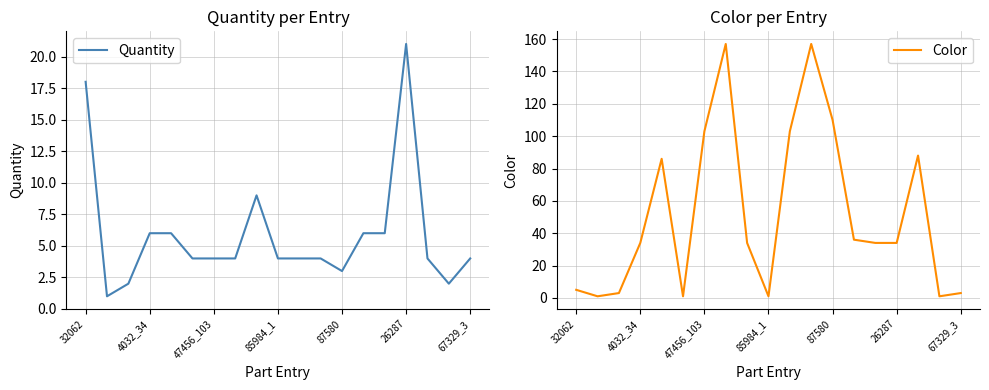

At which label does Quantity reach its peak?

26287